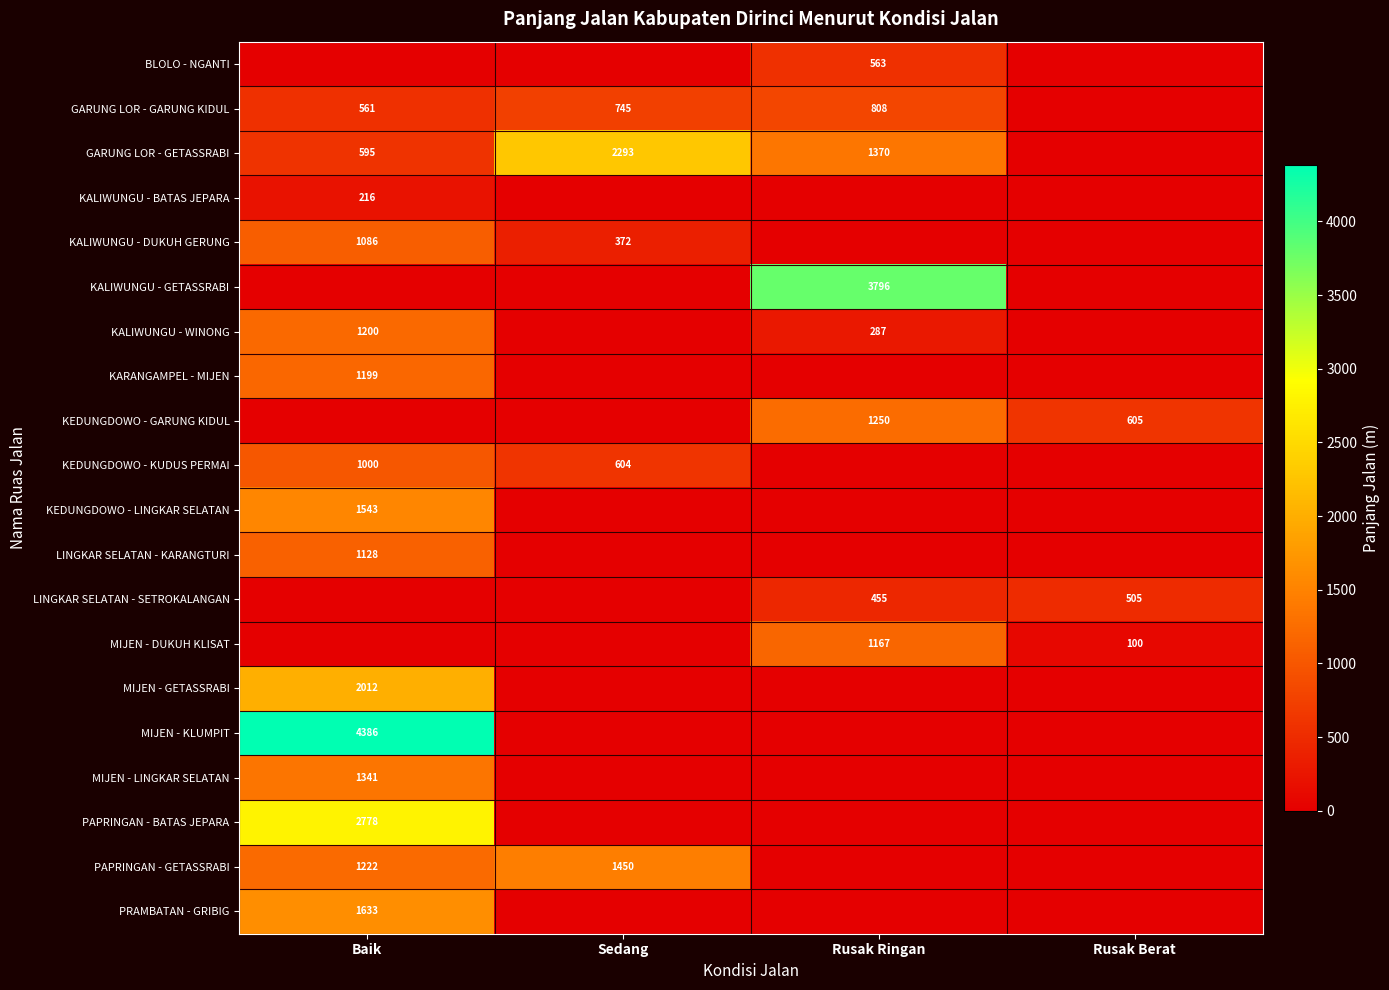

Is the value of KALIWUNGU - GETASSRABI at Rusak Ringan greater than the value of LINGKAR SELATAN - KARANGTURI at Baik?

Yes